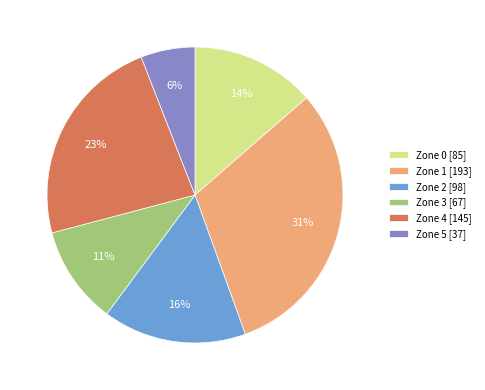

Count the number of slices in the pie.

6